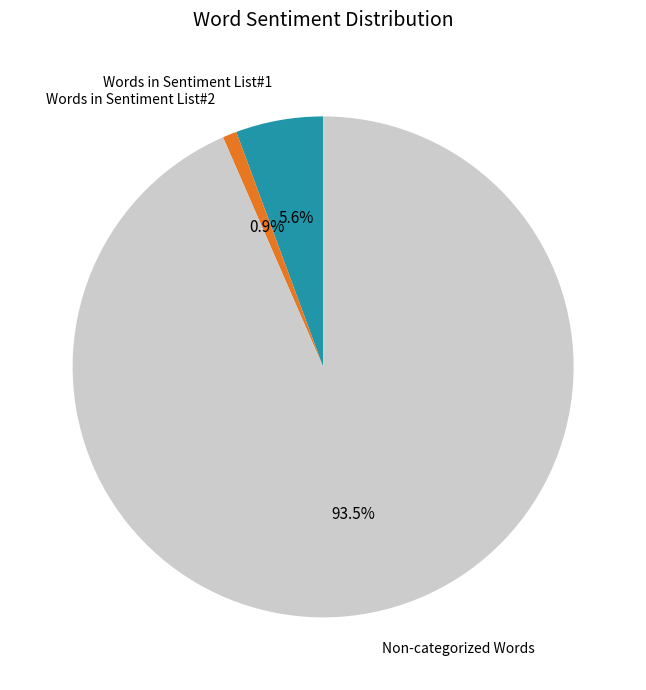

Does any single category account for the majority?

Yes